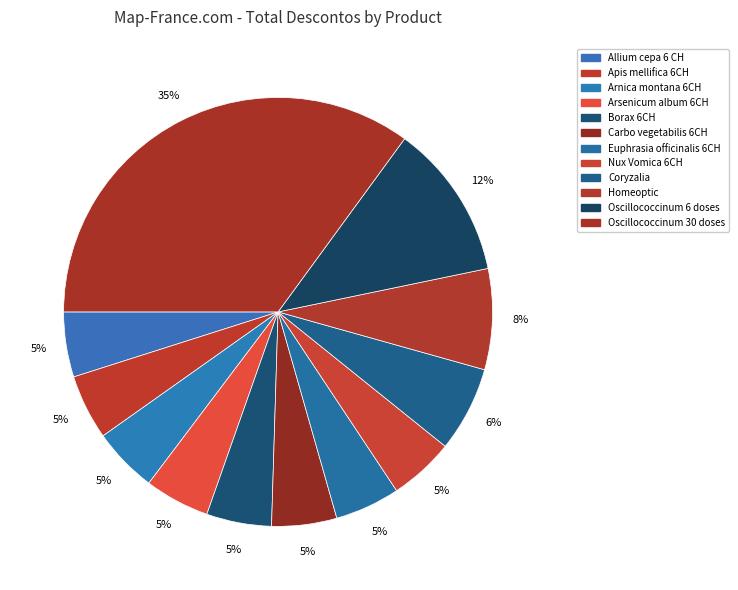

Does Arnica montana 6CH represent more than half of the total?

No